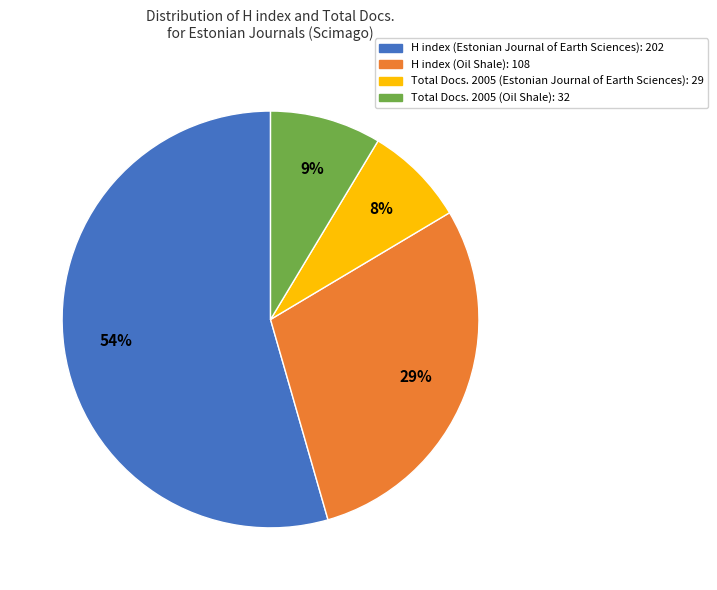

True or false: H index (Estonian Journal of Earth Sciences): 202 accounts for 61% of the total.

False